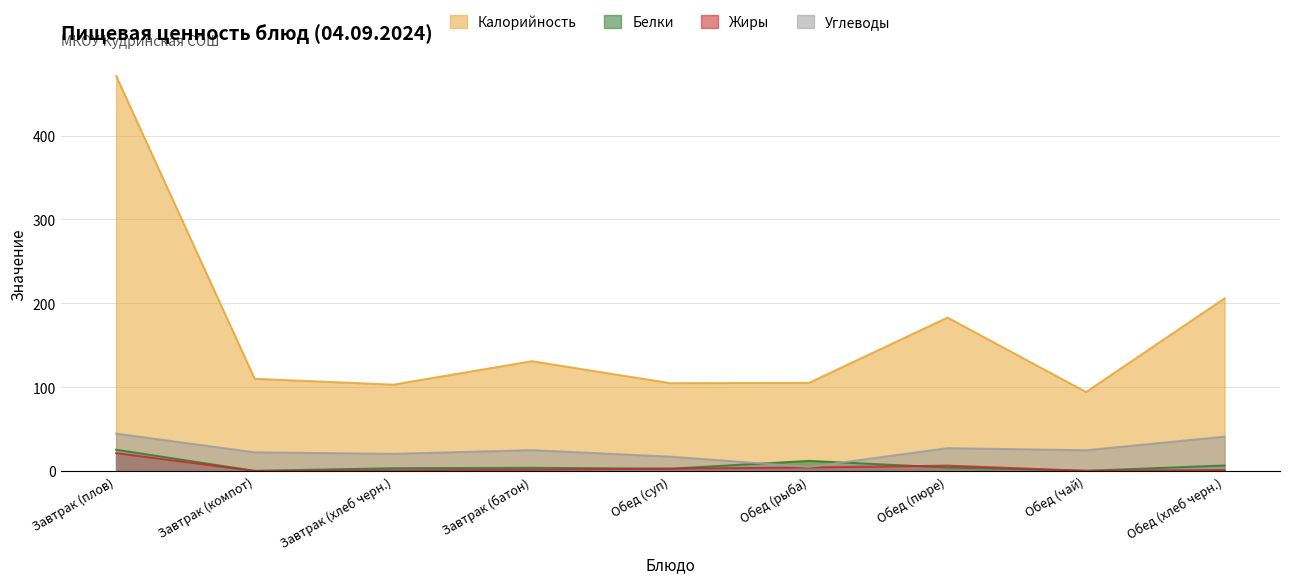

What is the average value of the Белки series?

6.5